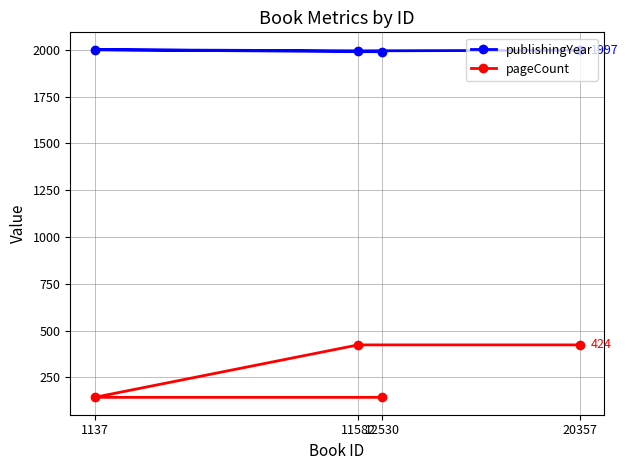

True or false: publishingYear and pageCount cross at least once.

False